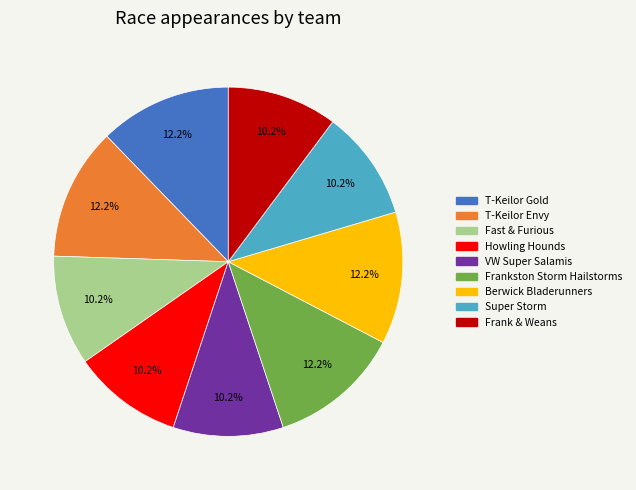

What is the ratio of the value at Berwick Bladerunners to the value at Frank & Weans?

1.2